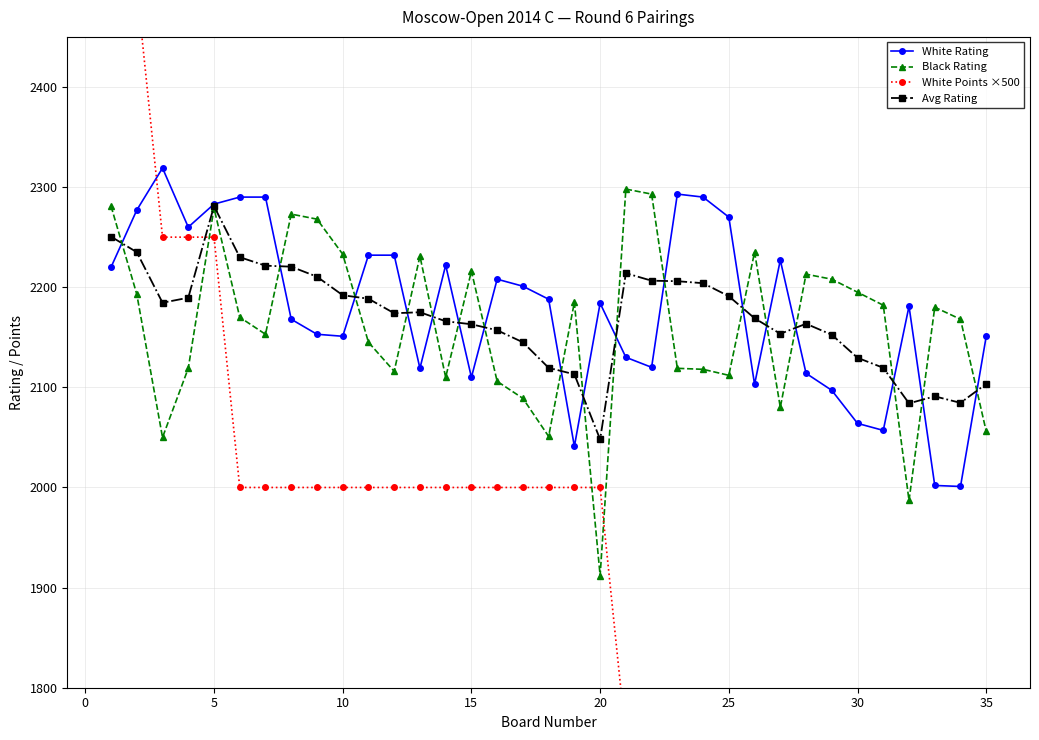

What is the sum of all White Points ×500 values?

68000.0